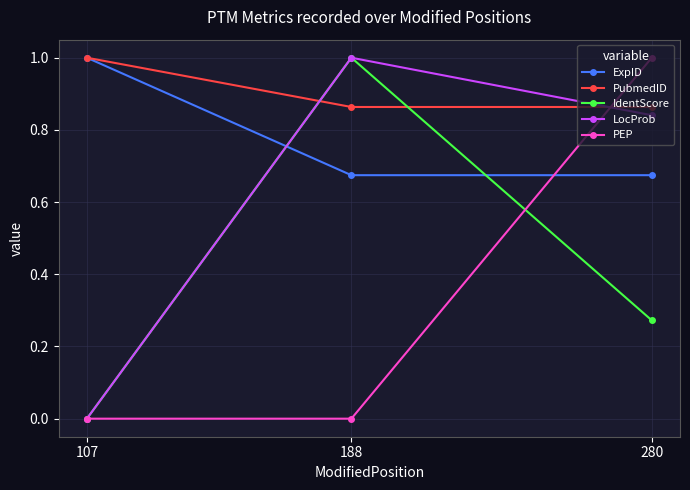

Which series has the largest total across all categories?

PubmedID